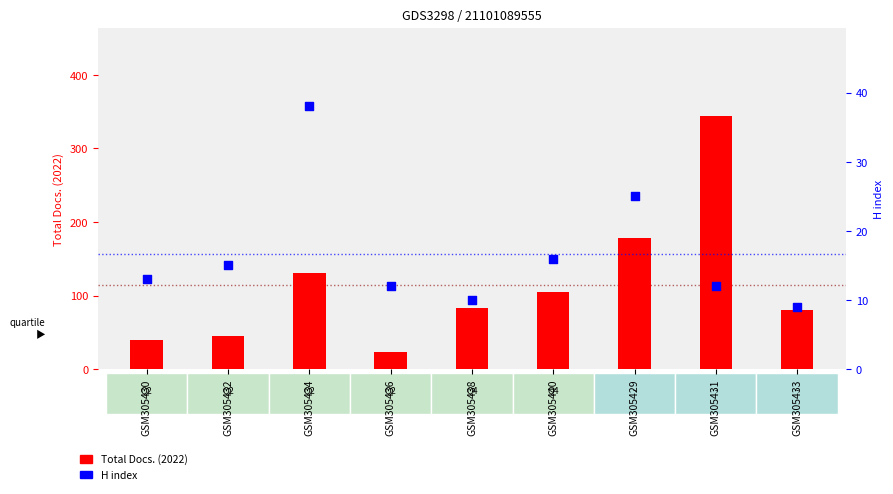

What are all the series names shown in the legend?

Total Docs. (2022), H index